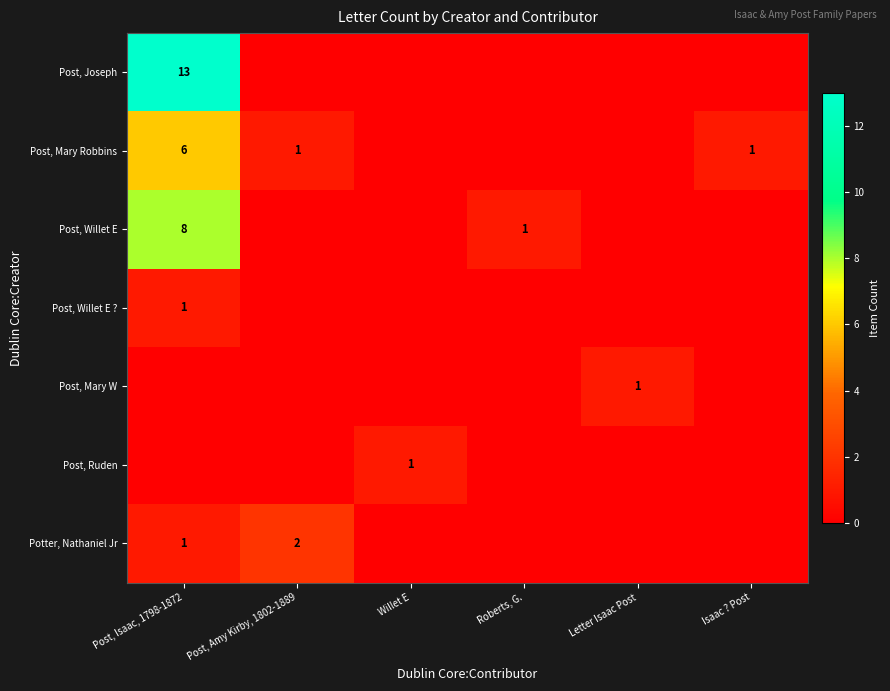

At which category is the sum across all series the highest?

Post, Isaac, 1798-1872